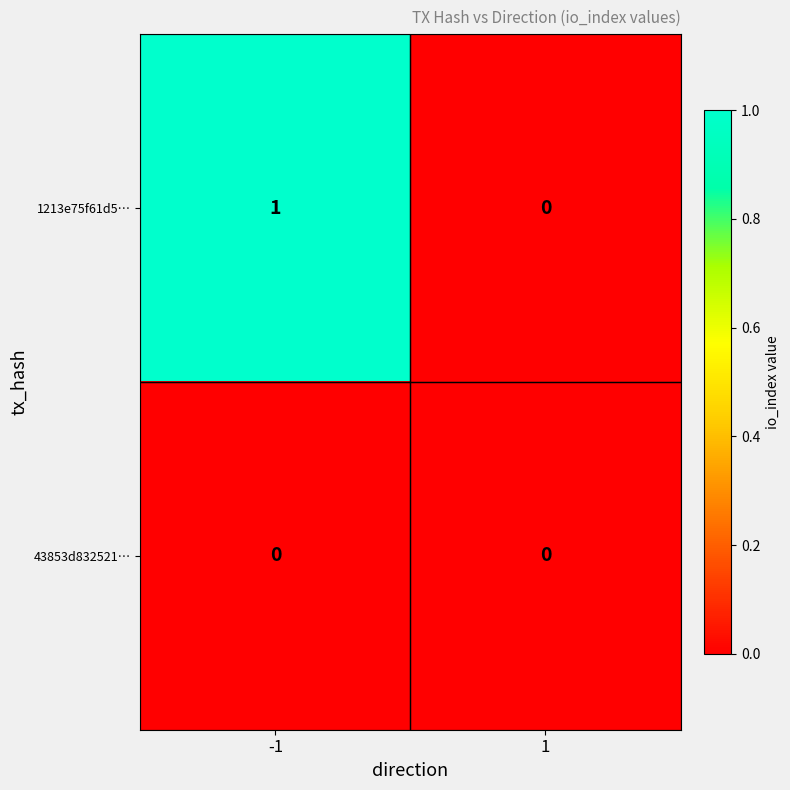

Is it true that 43853d832521… equals 0 at 1?

True